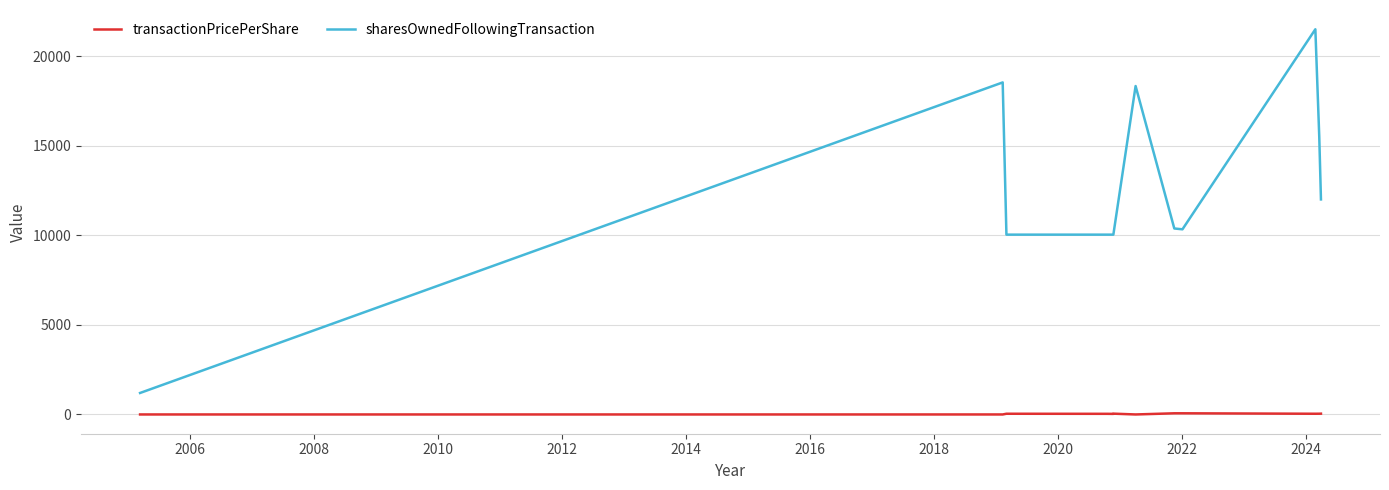

In transactionPricePerShare, how many points are lower than both neighbors (excluding endpoints)?

4